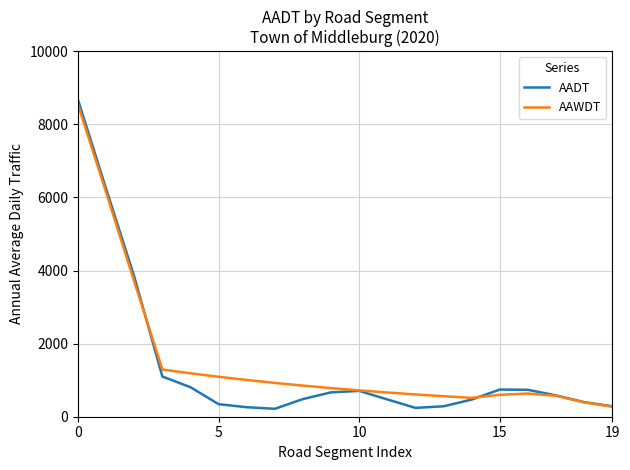

List the series in order of their overall mean, lowest first.

AADT, AAWDT